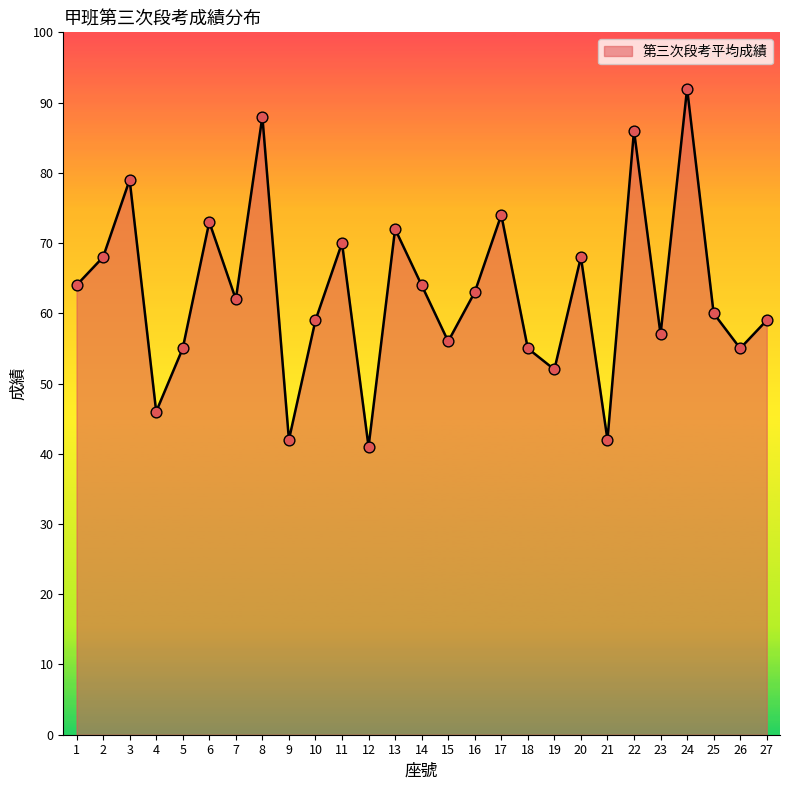

What is the change in value from 1 to 26?

-9